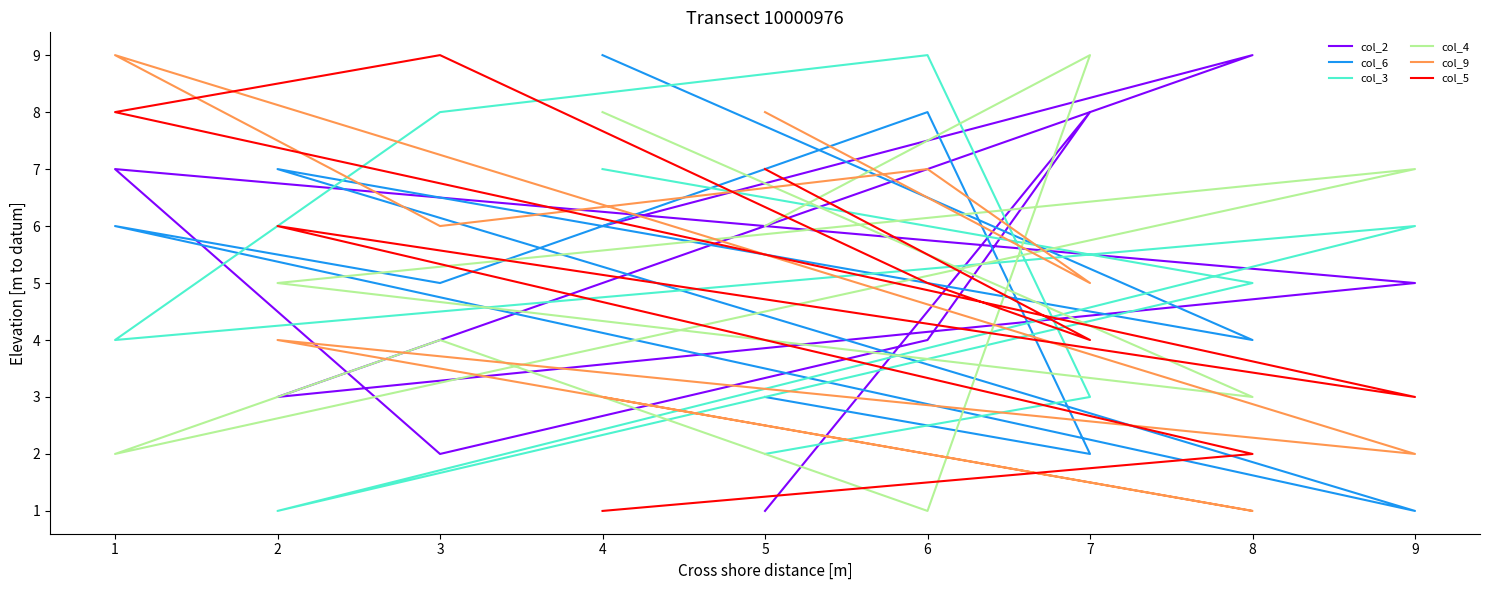

Where do col_6 and col_2 first cross each other?

4 and 8